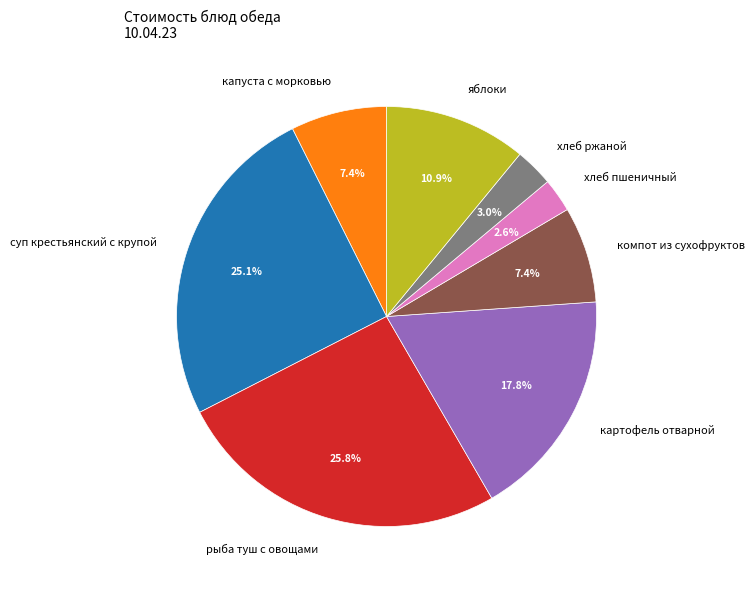

What percentage is NOT represented by хлеб ржаной?

97.0%